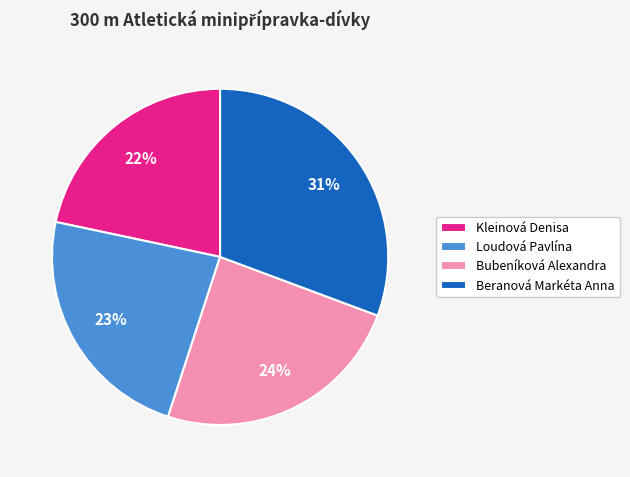

Which category has the biggest portion of the pie?

Beranová Markéta Anna